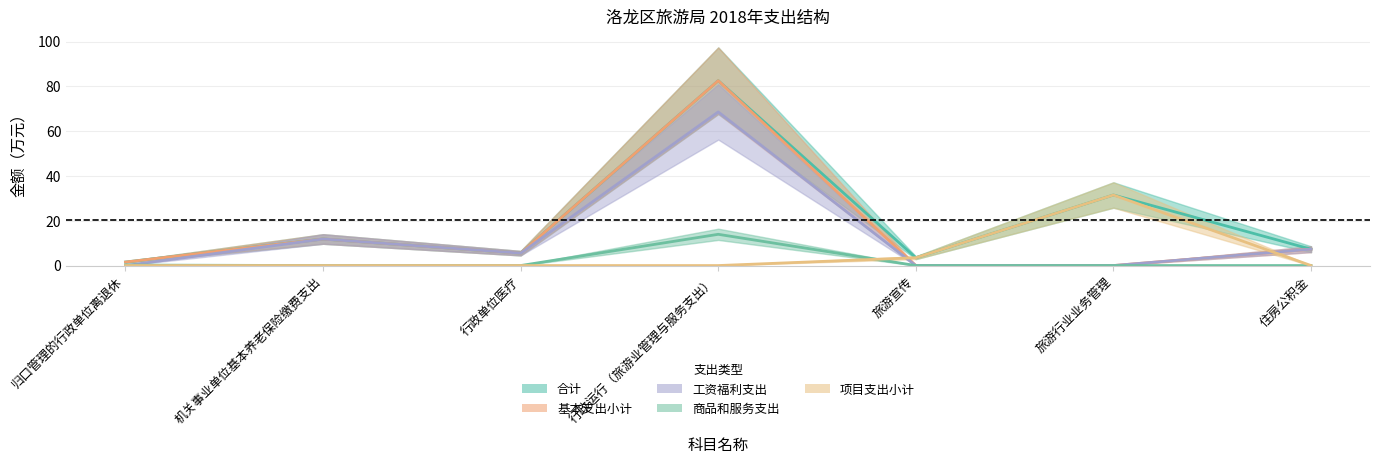

True or false: 商品和服务支出 has a value of -7.1 at 行政单位医疗.

False